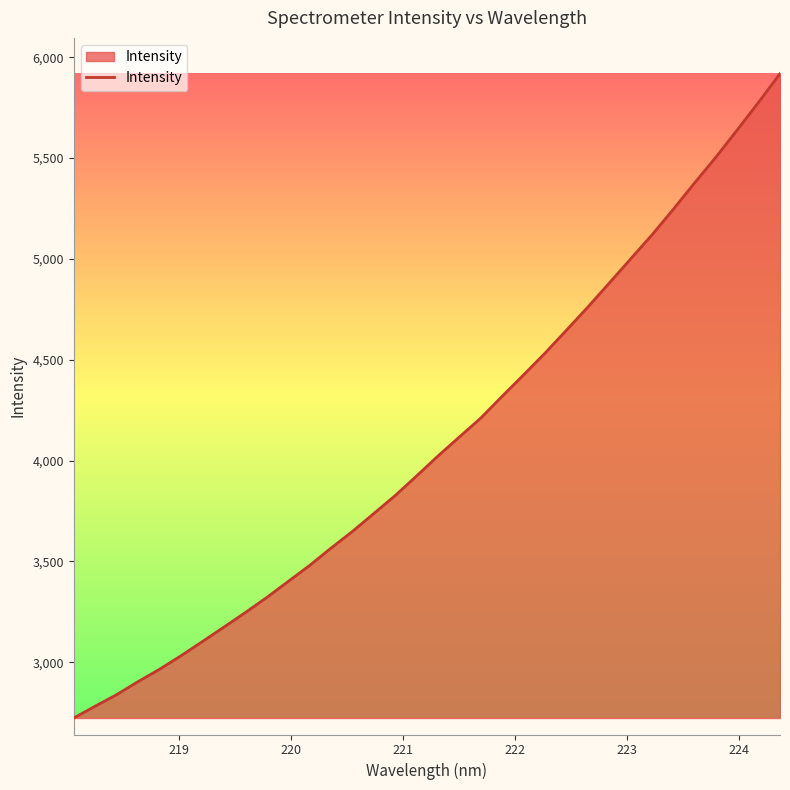

What is the difference between the maximum and minimum values?

3195.3